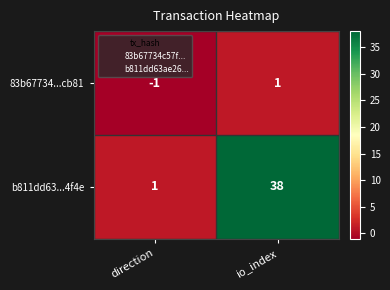

Is it true that b811dd63...4f4e equals 38 at io_index?

True